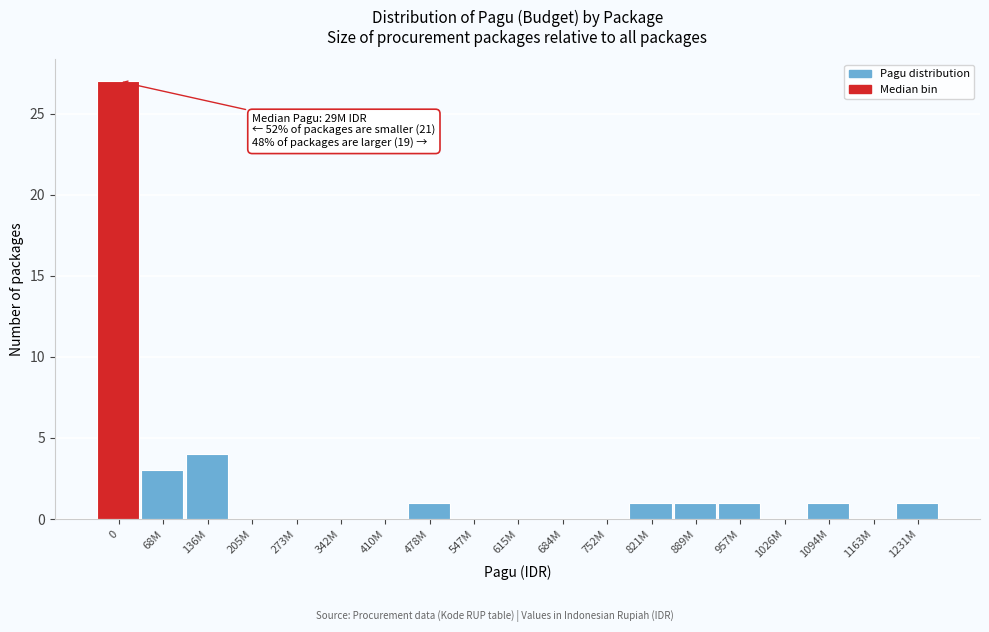

Reading left to right, list all the values displayed in this chart.

0=27	68M=3	136M=4	205M=0	273M=0	342M=0	410M=0	478M=1	547M=0	615M=0	684M=0	752M=0	821M=1	889M=1	957M=1	1026M=0	1094M=1	1163M=0	1231M=1